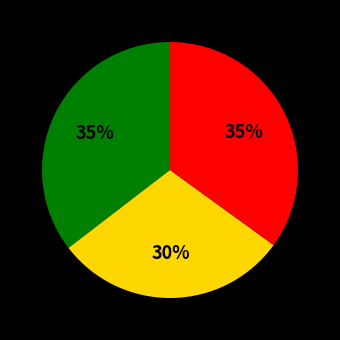

Is there any slice that represents more than half of the pie?

No